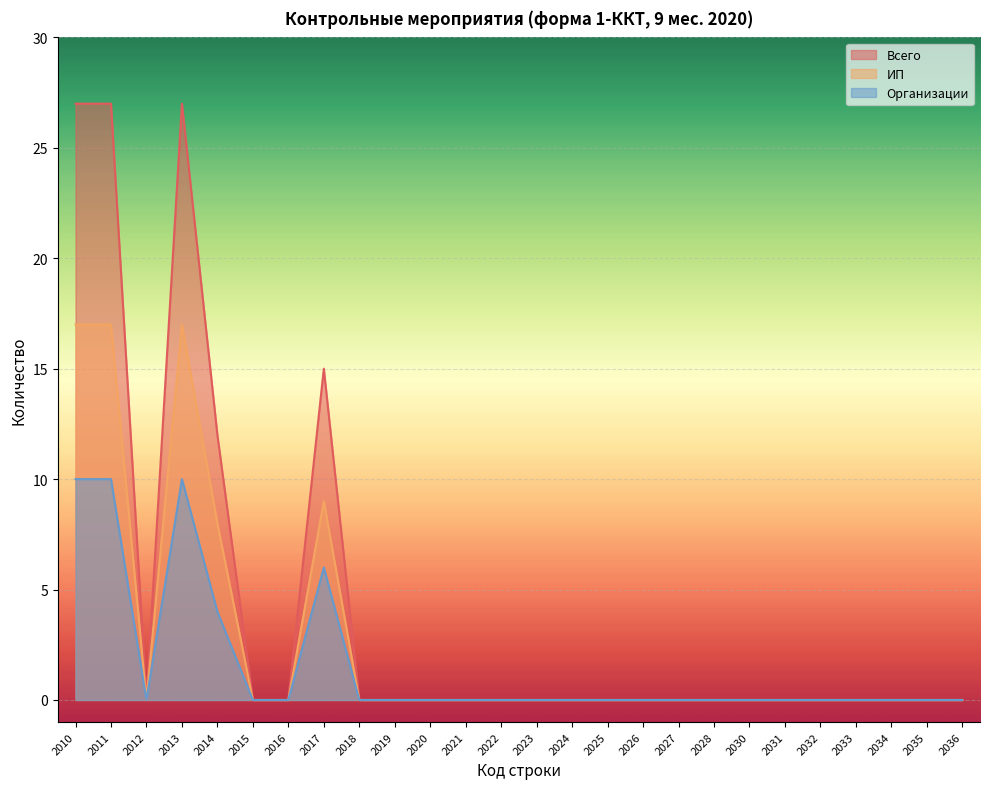

At how many categories does at least one series exceed 19?

3